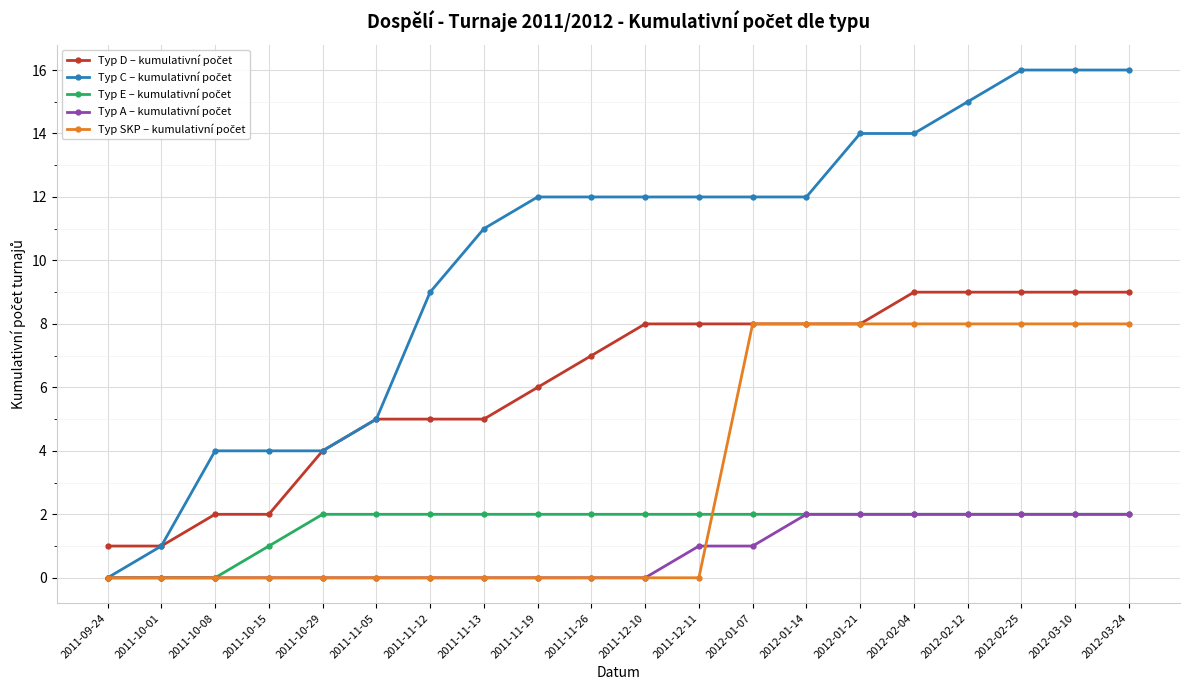

What is the maximum value shown in the chart?

16